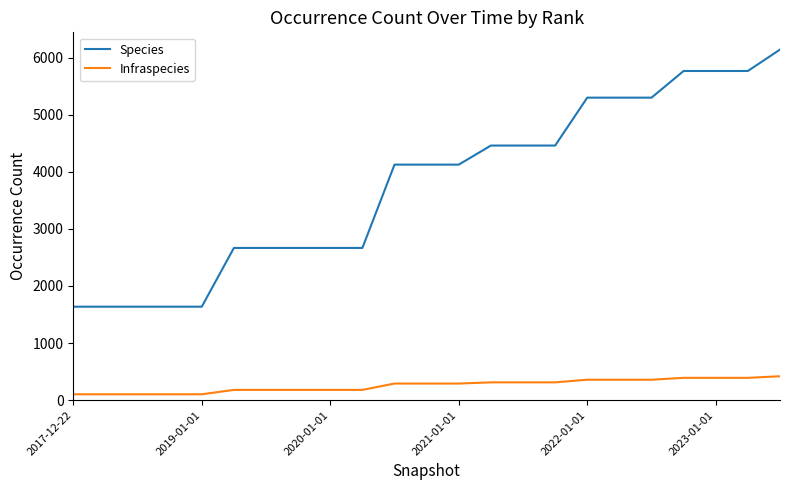

Which series has the largest total across all categories?

Species